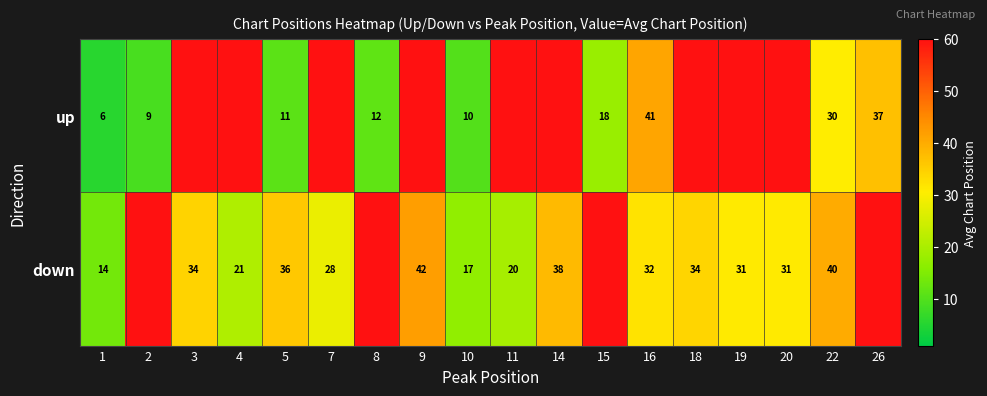

Between 14 and 18, which is larger?

14